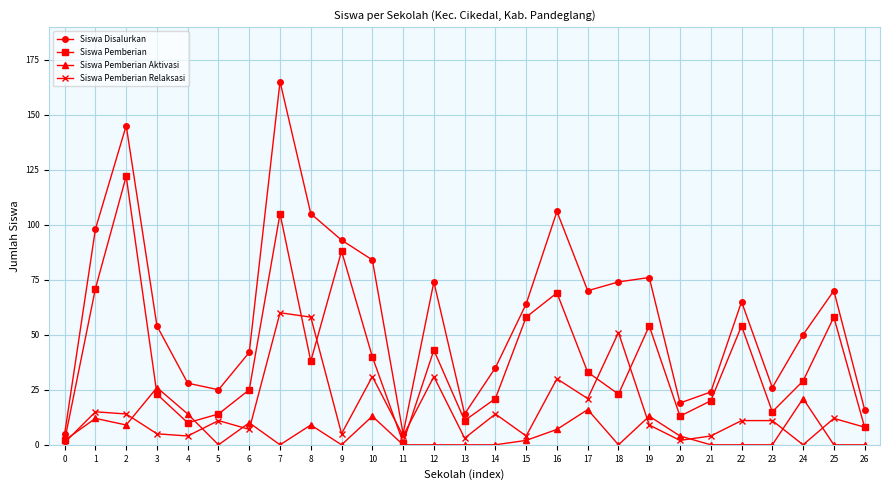

What is the sum of all Siswa Pemberian values?

1048